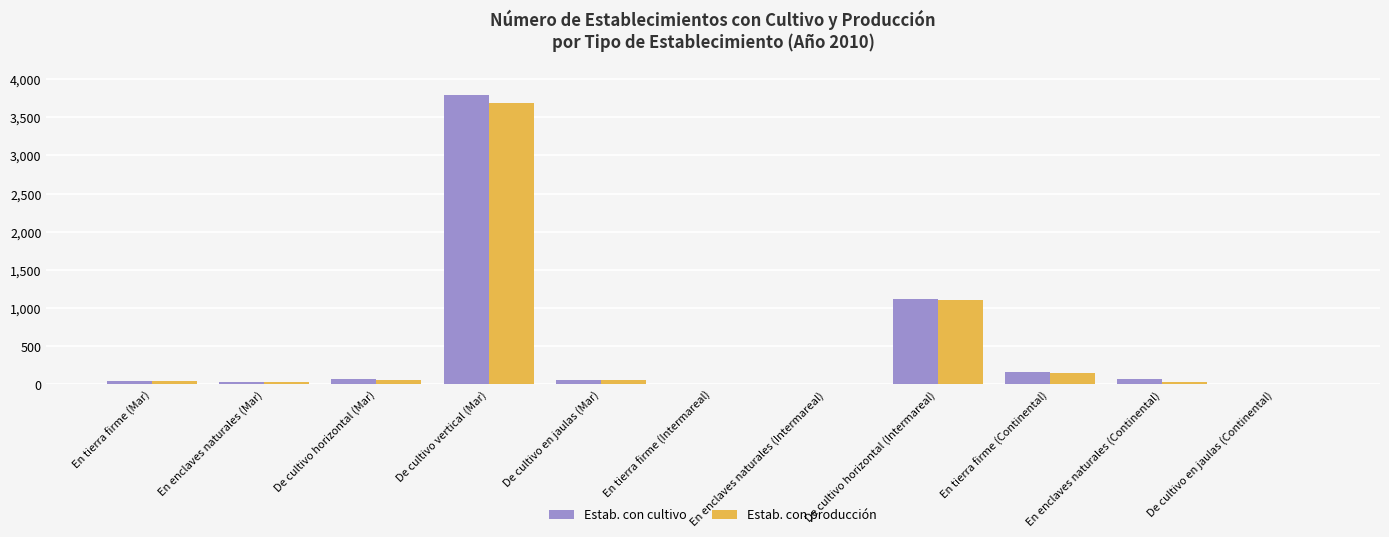

The Estab. con cultivo series shows 1439 at De cultivo vertical (Mar). True or false?

False